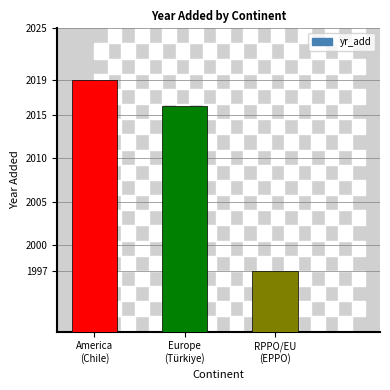

At which label is the value closest to 2008?

Europe
(Türkiye)